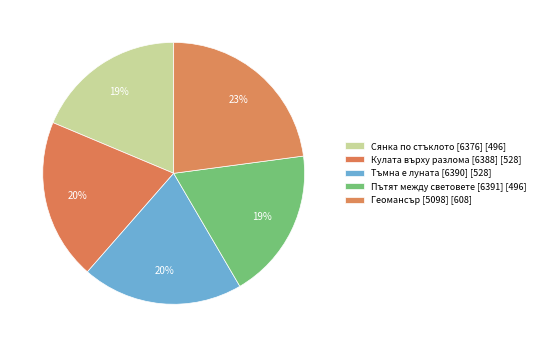

How many segments does this pie chart have?

5